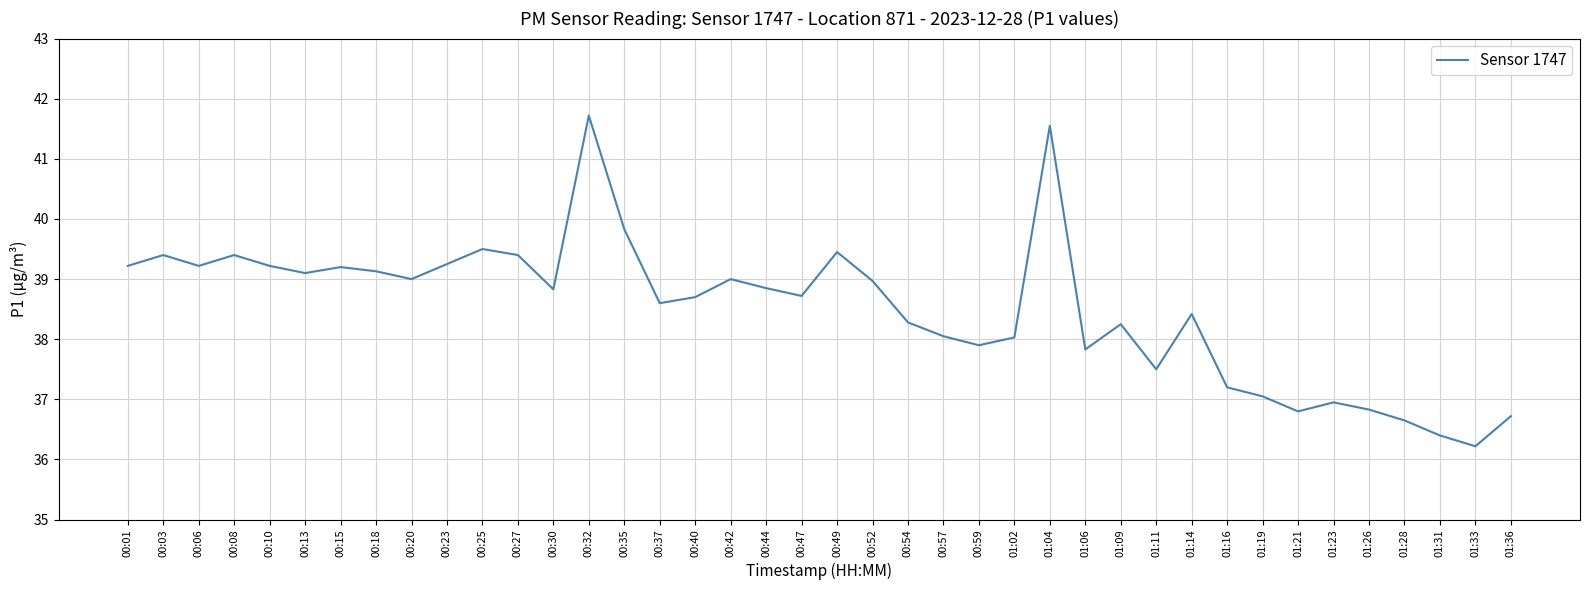

Read the value at 00:49.

39.5